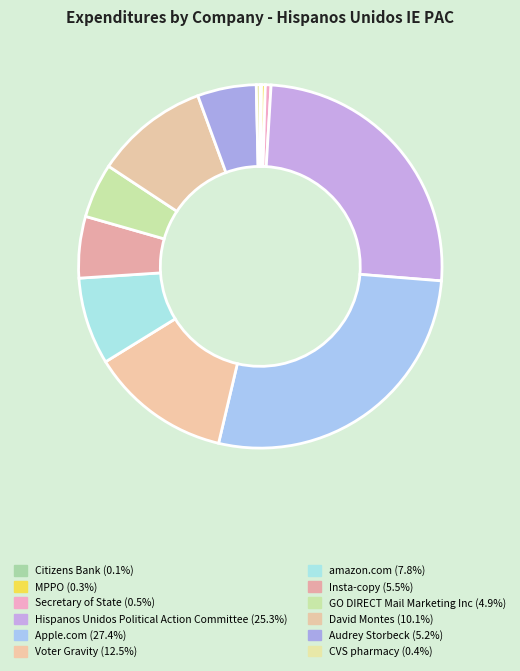

To the nearest percent, what is the difference between the largest and smallest slice percentages?

27%